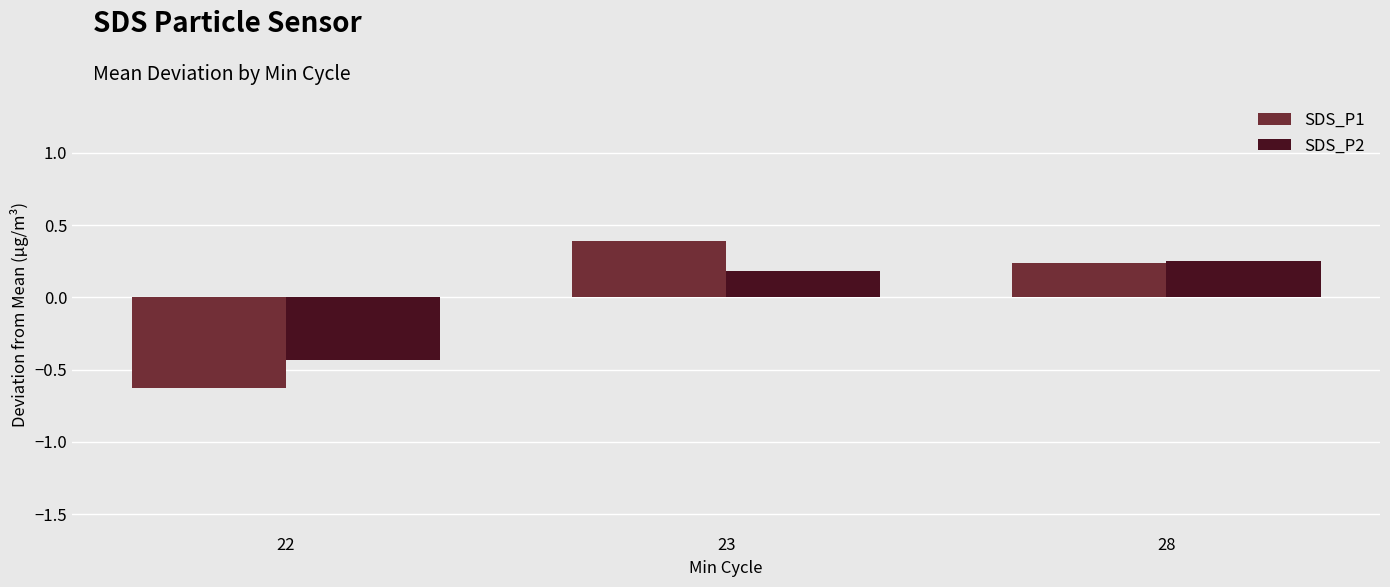

What is the maximum value shown in the chart?

0.4